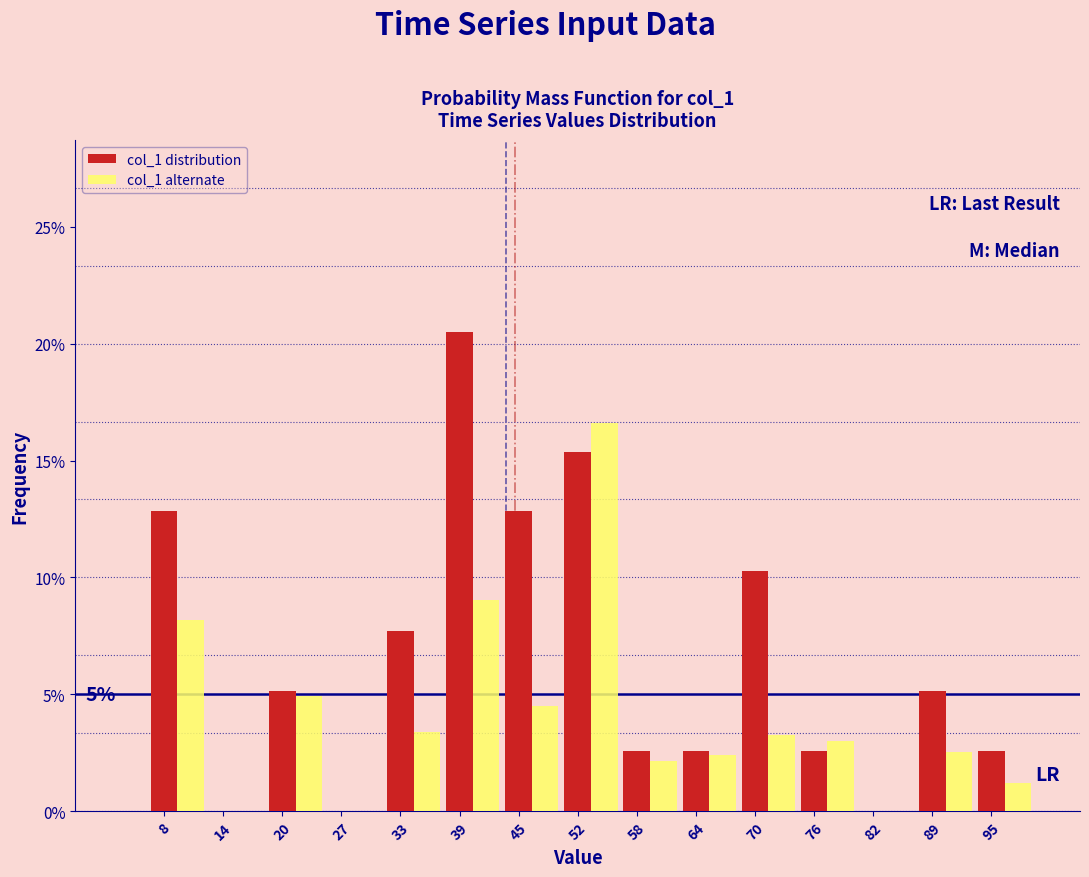

Between 27 and 58, which series saw the biggest shift?

col_1 distribution